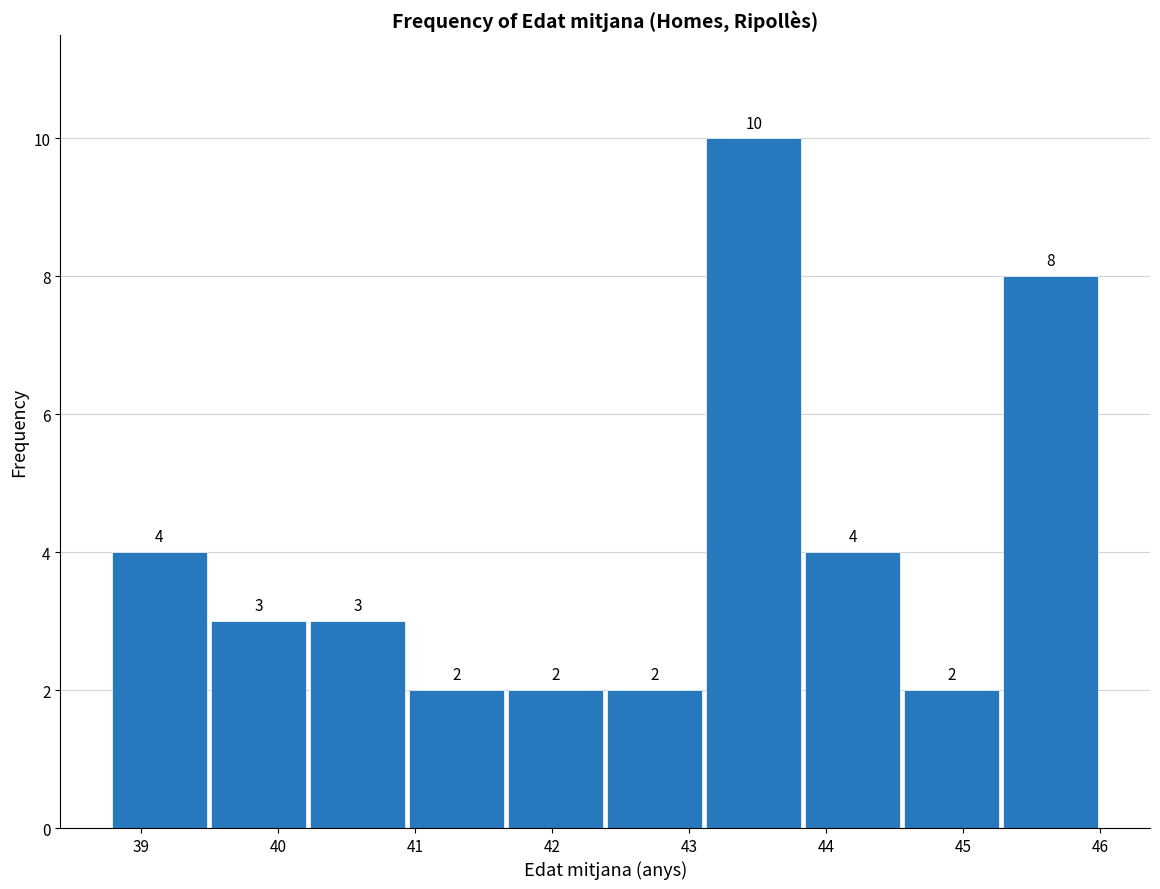

Reading left to right, transcribe this chart: for each bar, give the range it covers on the x-axis and its height. The bar edges are not printed on the chart, so give them approximately, as read against the axis.

38.8 to 39.5: 4
39.5 to 40.2: 3
40.2 to 40.9: 3
40.9 to 41.7: 2
41.7 to 42.4: 2
42.4 to 43.1: 2
43.1 to 43.8: 10
43.8 to 44.6: 4
44.6 to 45.3: 2
45.3 to 46.0: 8